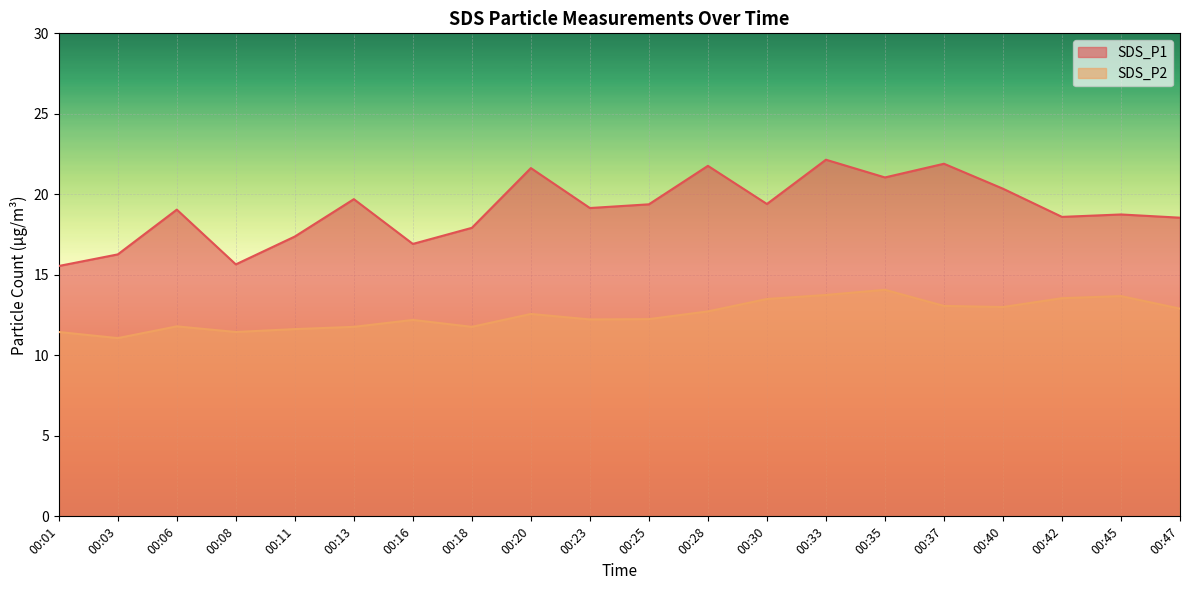

True or false: SDS_P2 has more than 2 points higher than both neighbors.

True